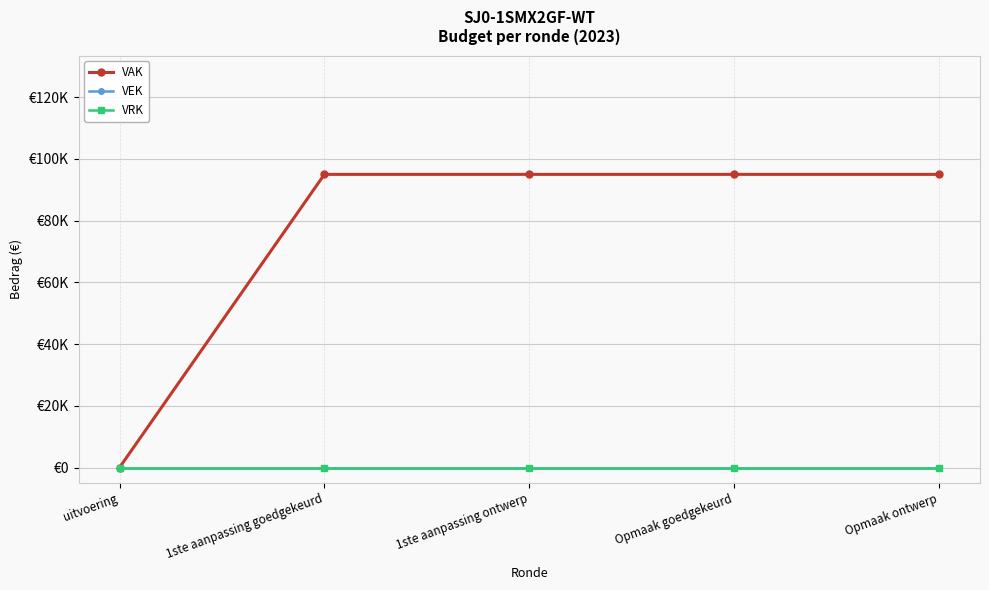

At which label is VRK closest to 0?

uitvoering